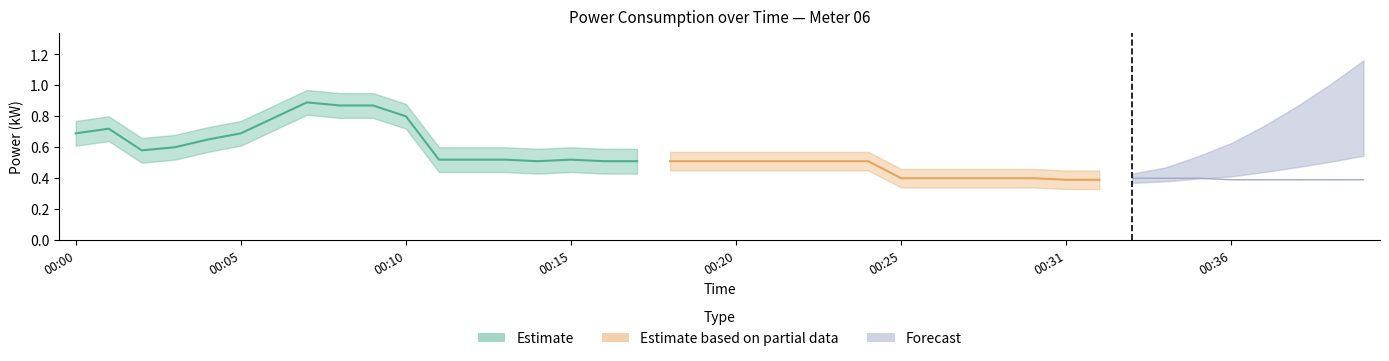

What is the value of the 2nd point from the left?

0.7